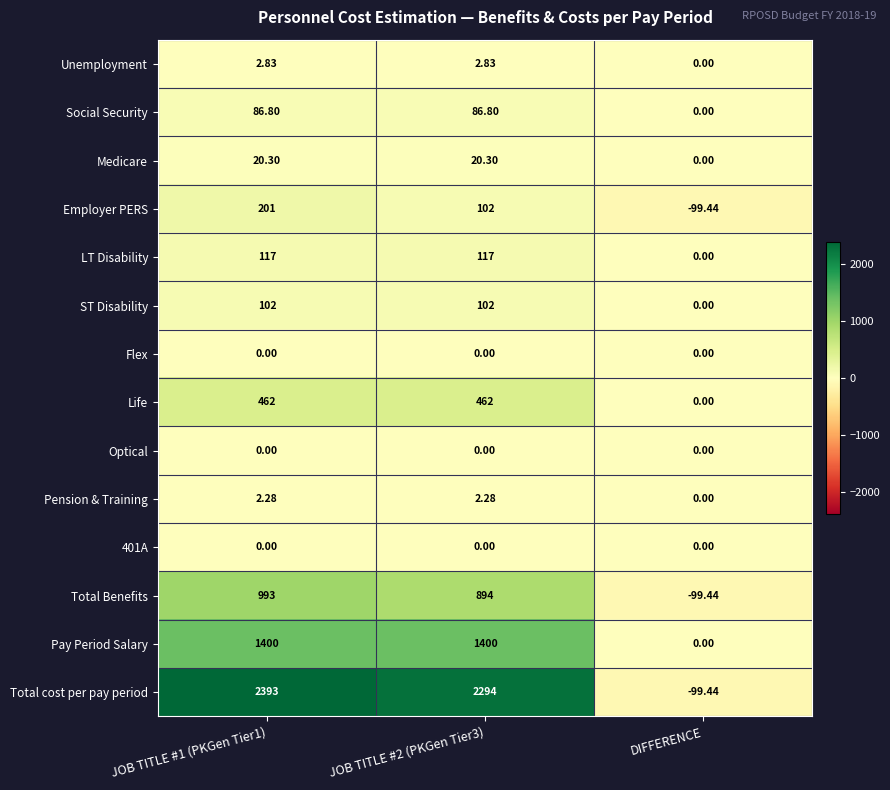

Which series has the largest range (max minus min)?

Total cost per pay period